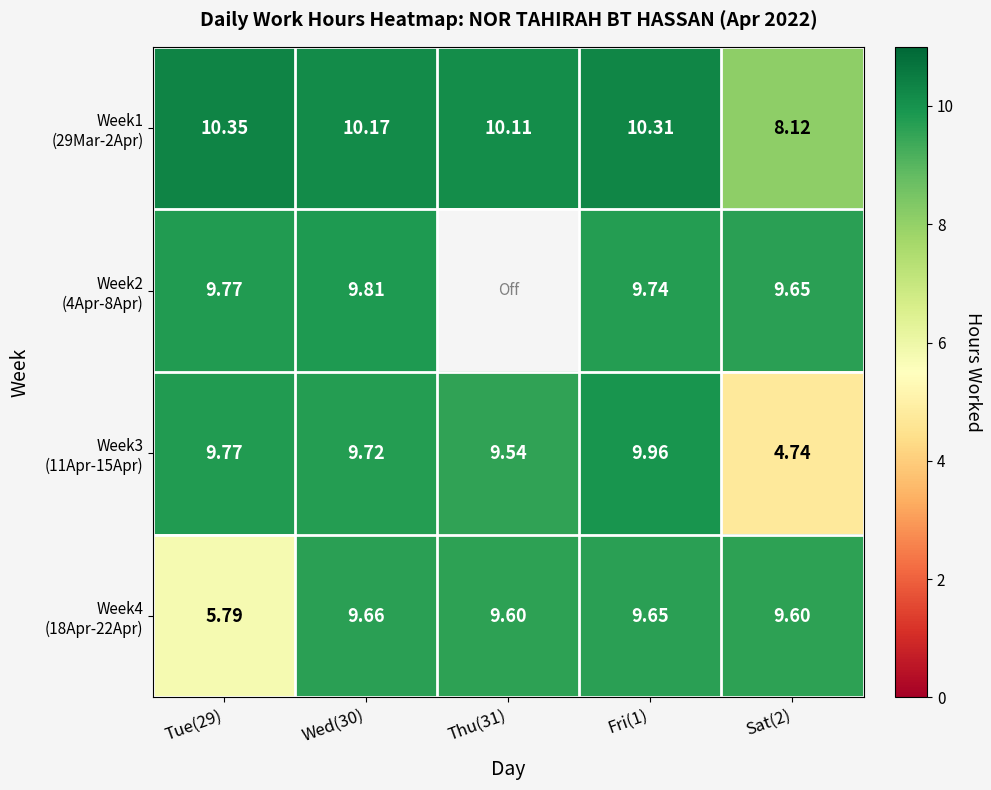

Count the number of categories in the chart.

5